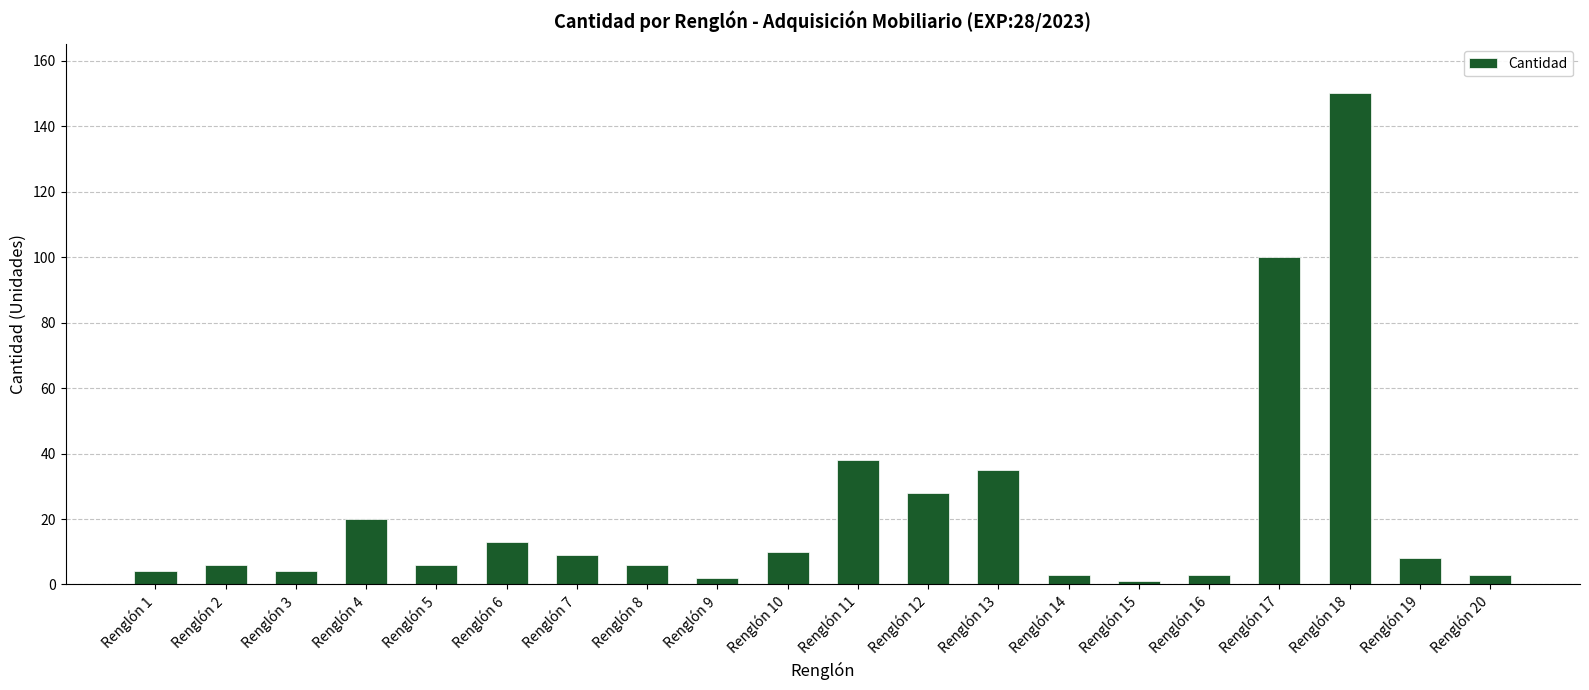

Reading right to left, extract all data points from this chart.

Renglón 20=3	Renglón 19=8	Renglón 18=150	Renglón 17=100	Renglón 16=3	Renglón 15=1	Renglón 14=3	Renglón 13=35	Renglón 12=28	Renglón 11=38	Renglón 10=10	Renglón 9=2	Renglón 8=6	Renglón 7=9	Renglón 6=13	Renglón 5=6	Renglón 4=20	Renglón 3=4	Renglón 2=6	Renglón 1=4